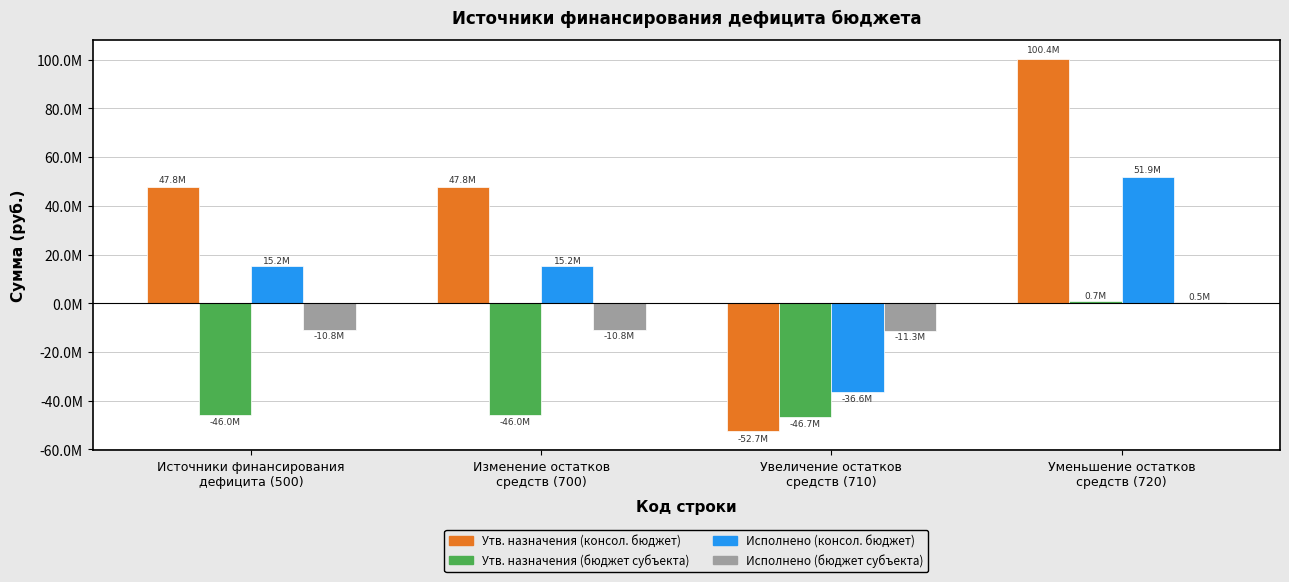

Does the chart contain any negative values?

Yes